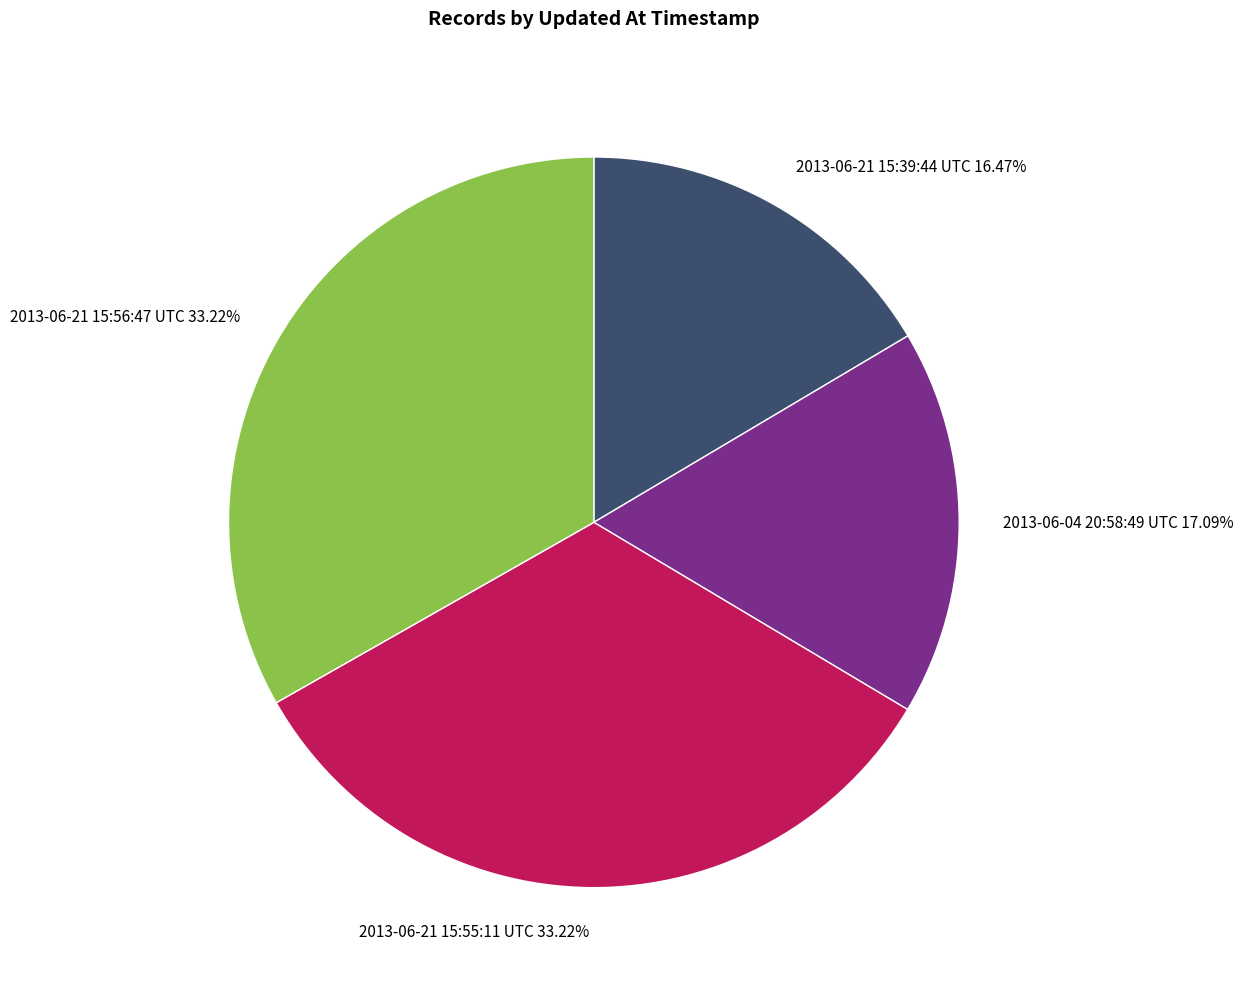

Is there any slice that represents more than half of the pie?

No